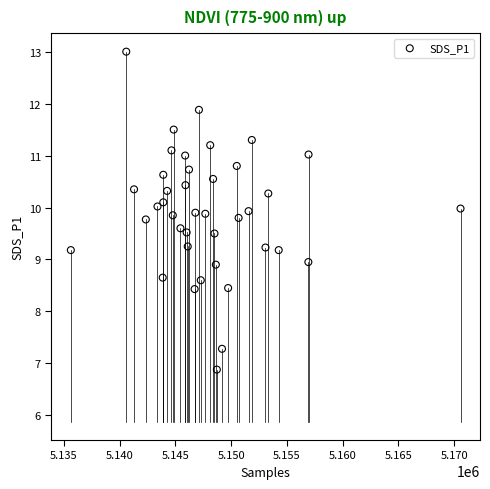

What is the range of Y values (max minus min)?

6.1